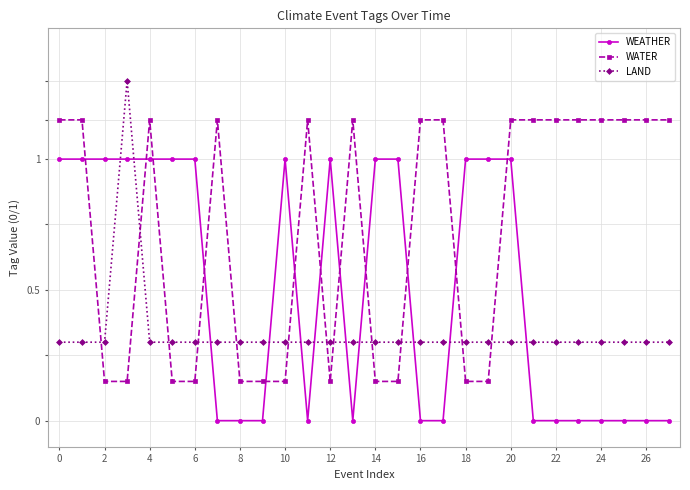

True or false: LAND has more than 0 points higher than both neighbors.

True